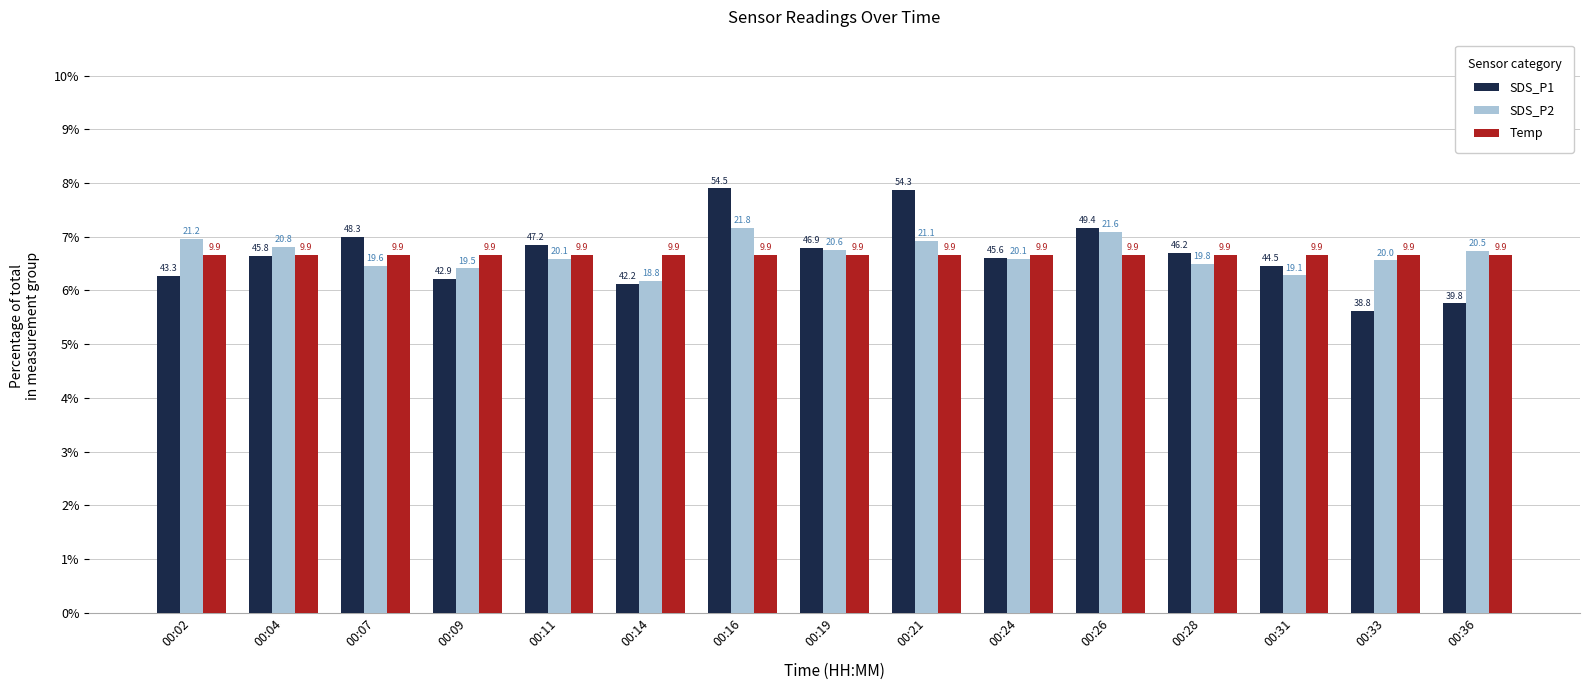

How many bars are there in total?

45